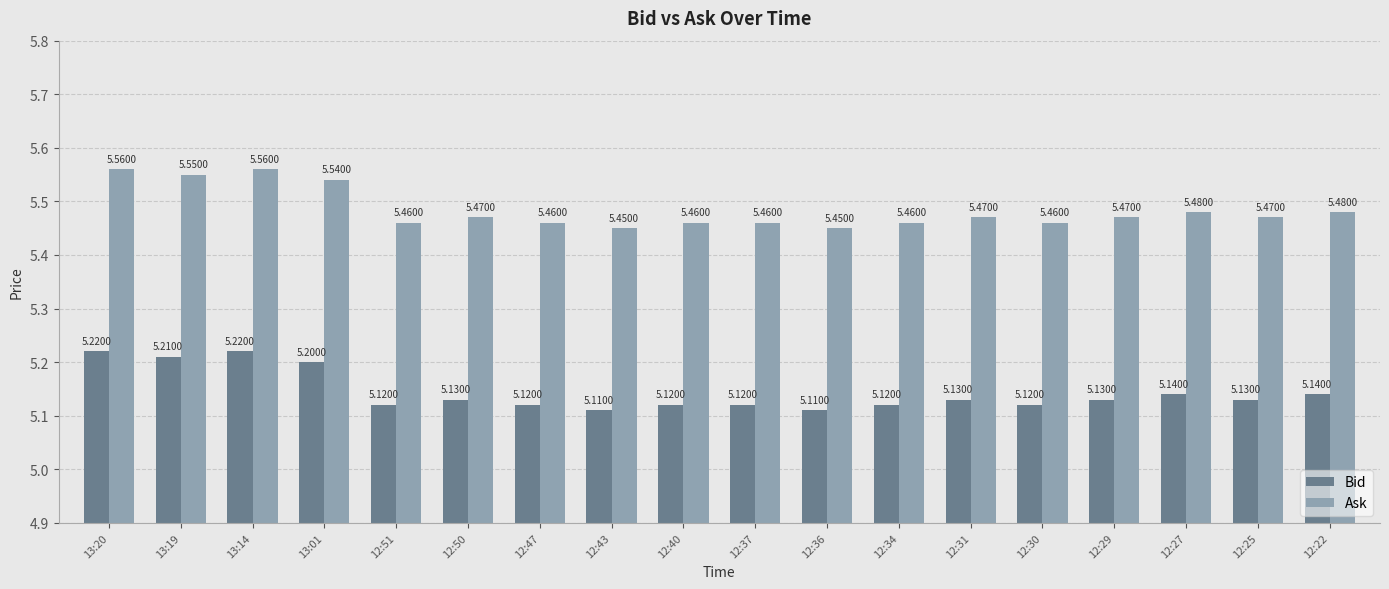

What is the sum of all Bid values?

92.6